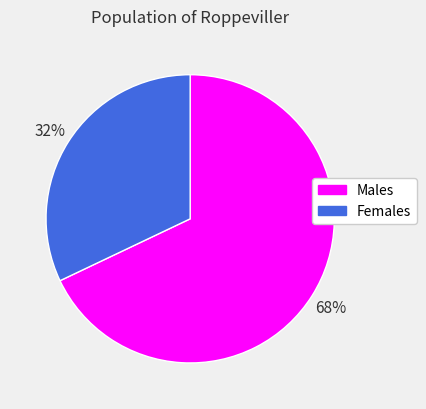

The Males slice represents 68% of the pie. True or false?

True